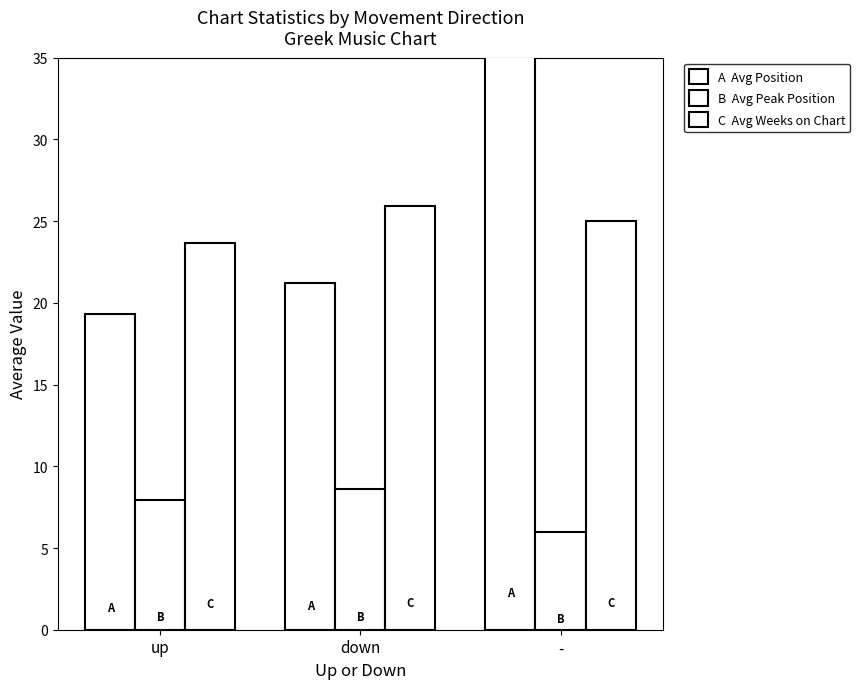

What is the difference between the maximum and minimum values in the Avg Weeks on Chart series?

2.3